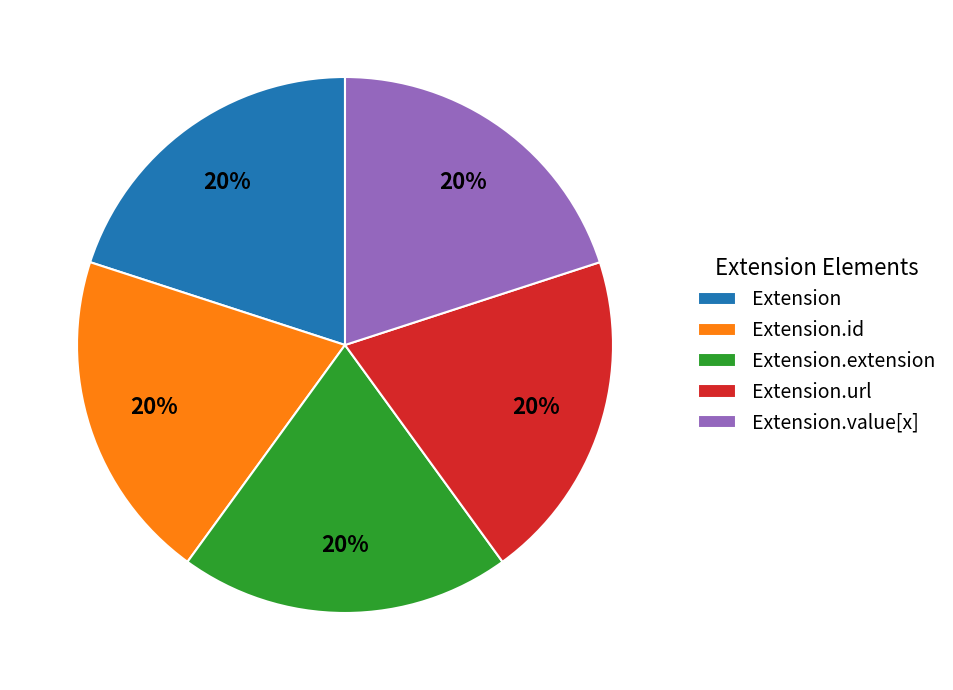

How many segments does this pie chart have?

5